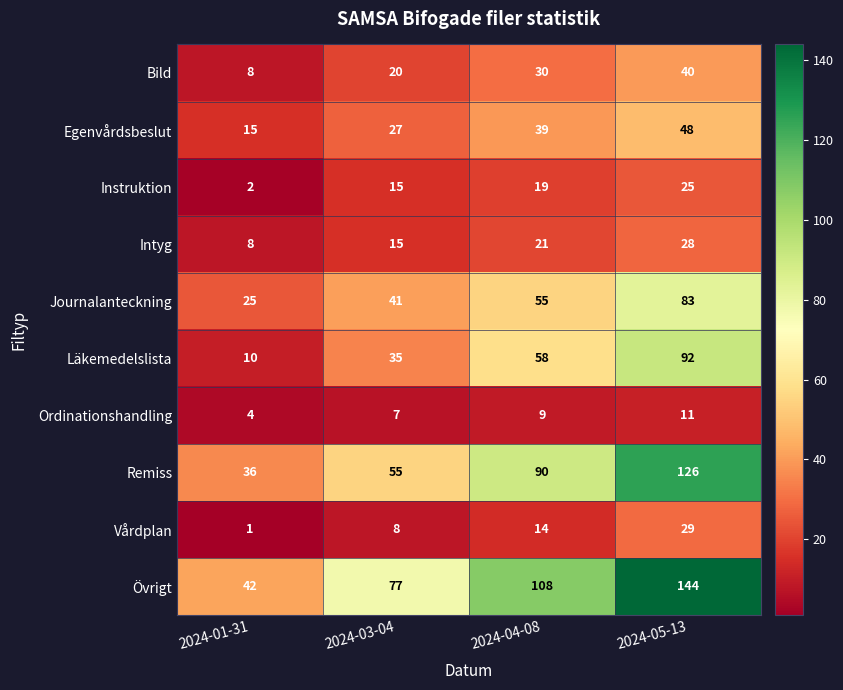

Rank the series by their maximum value, from lowest to highest.

Ordinationshandling, Instruktion, Intyg, Vårdplan, Bild, Egenvårdsbeslut, Journalanteckning, Läkemedelslista, Remiss, Övrigt